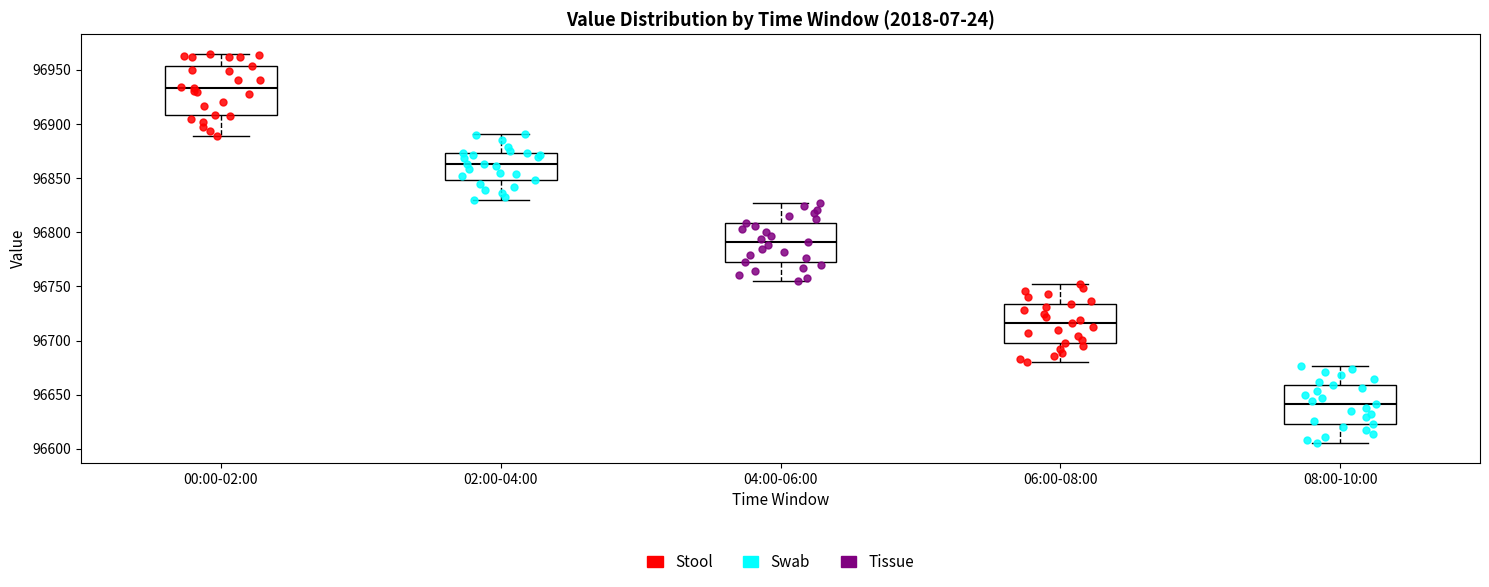

Which box has the lowest median line?

08:00-10:00